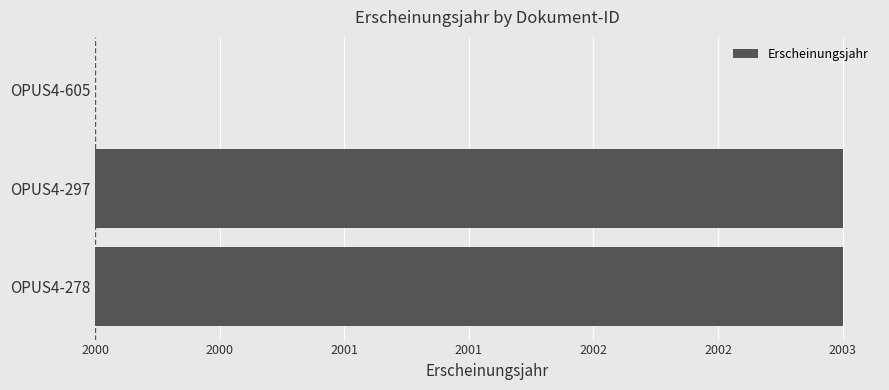

Are the bars horizontal?

Yes